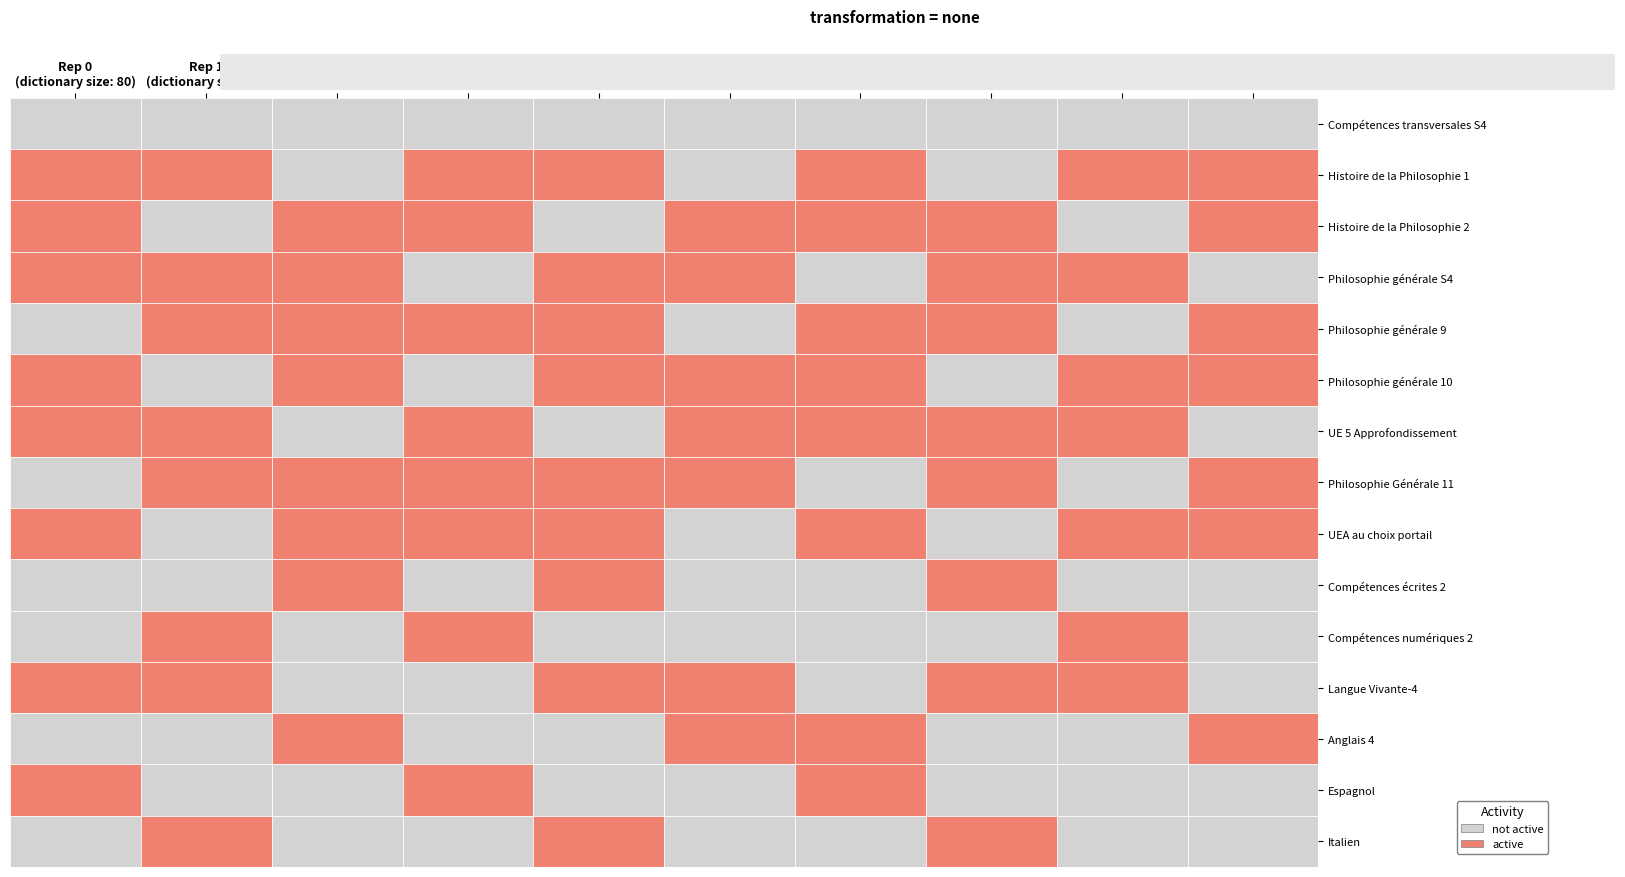

Which series changed the most between 6 and 8?

Histoire de la Philosophie 2